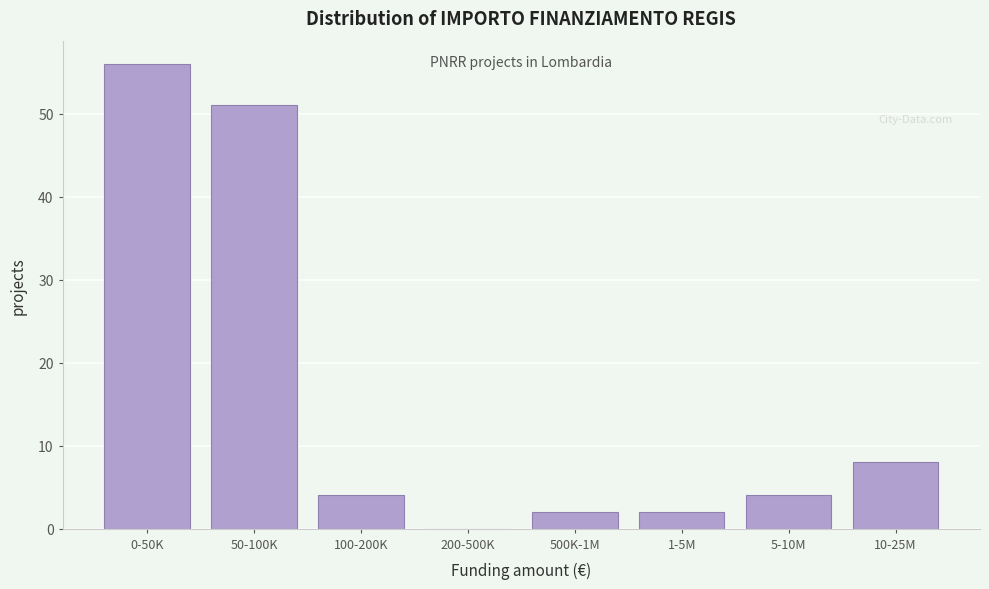

Reading right to left, list all the values displayed in this chart.

10-25M=8	5-10M=4	1-5M=2	500K-1M=2	200-500K=0	100-200K=4	50-100K=51	0-50K=56